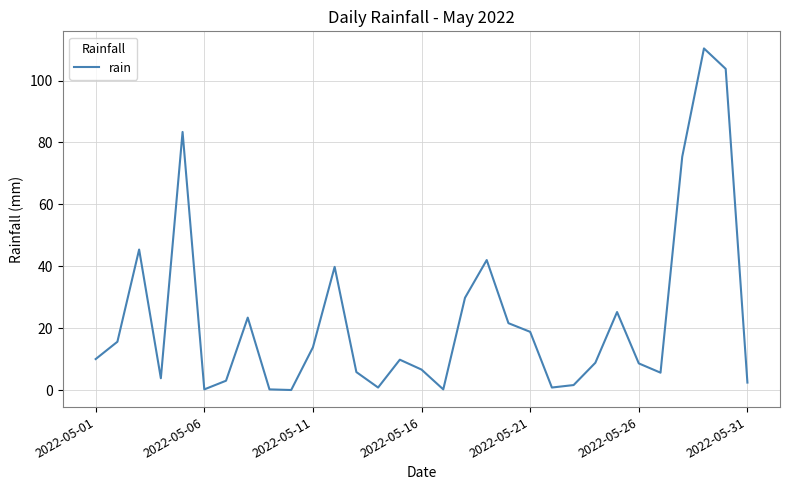

What is the average value?

23.1